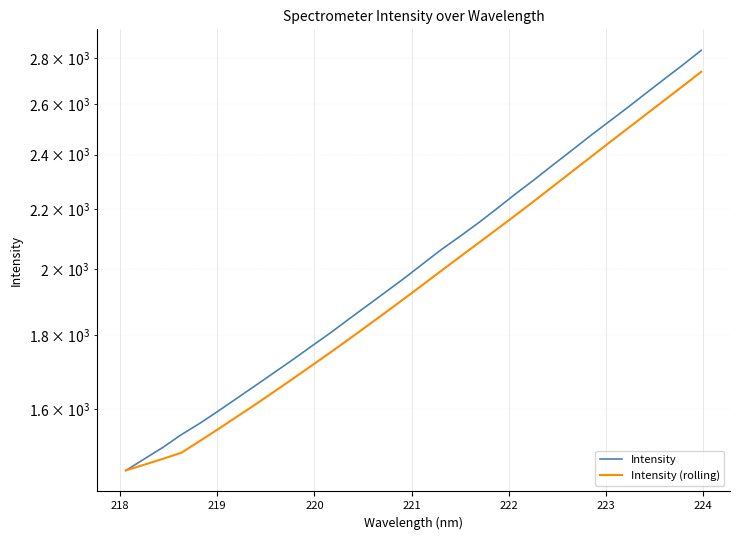

The Intensity (rolling) series shows 459.8 at 218. True or false?

False